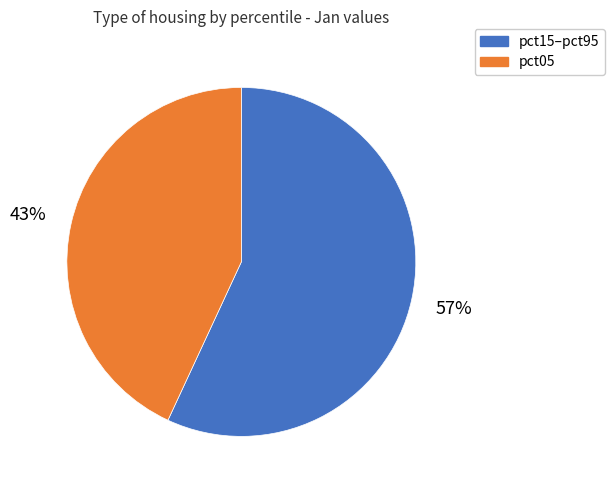

How many segments does this pie chart have?

2